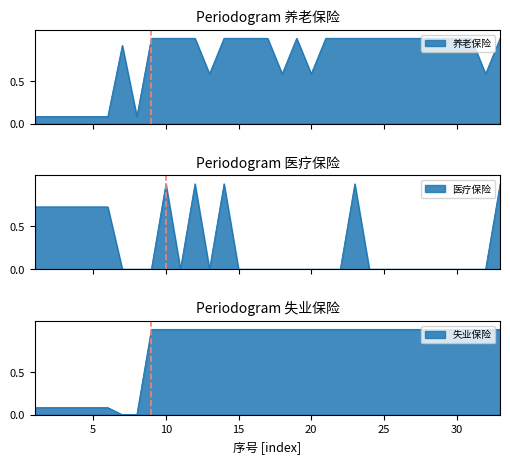

How many interior local valleys does the 养老保险 series have?

5